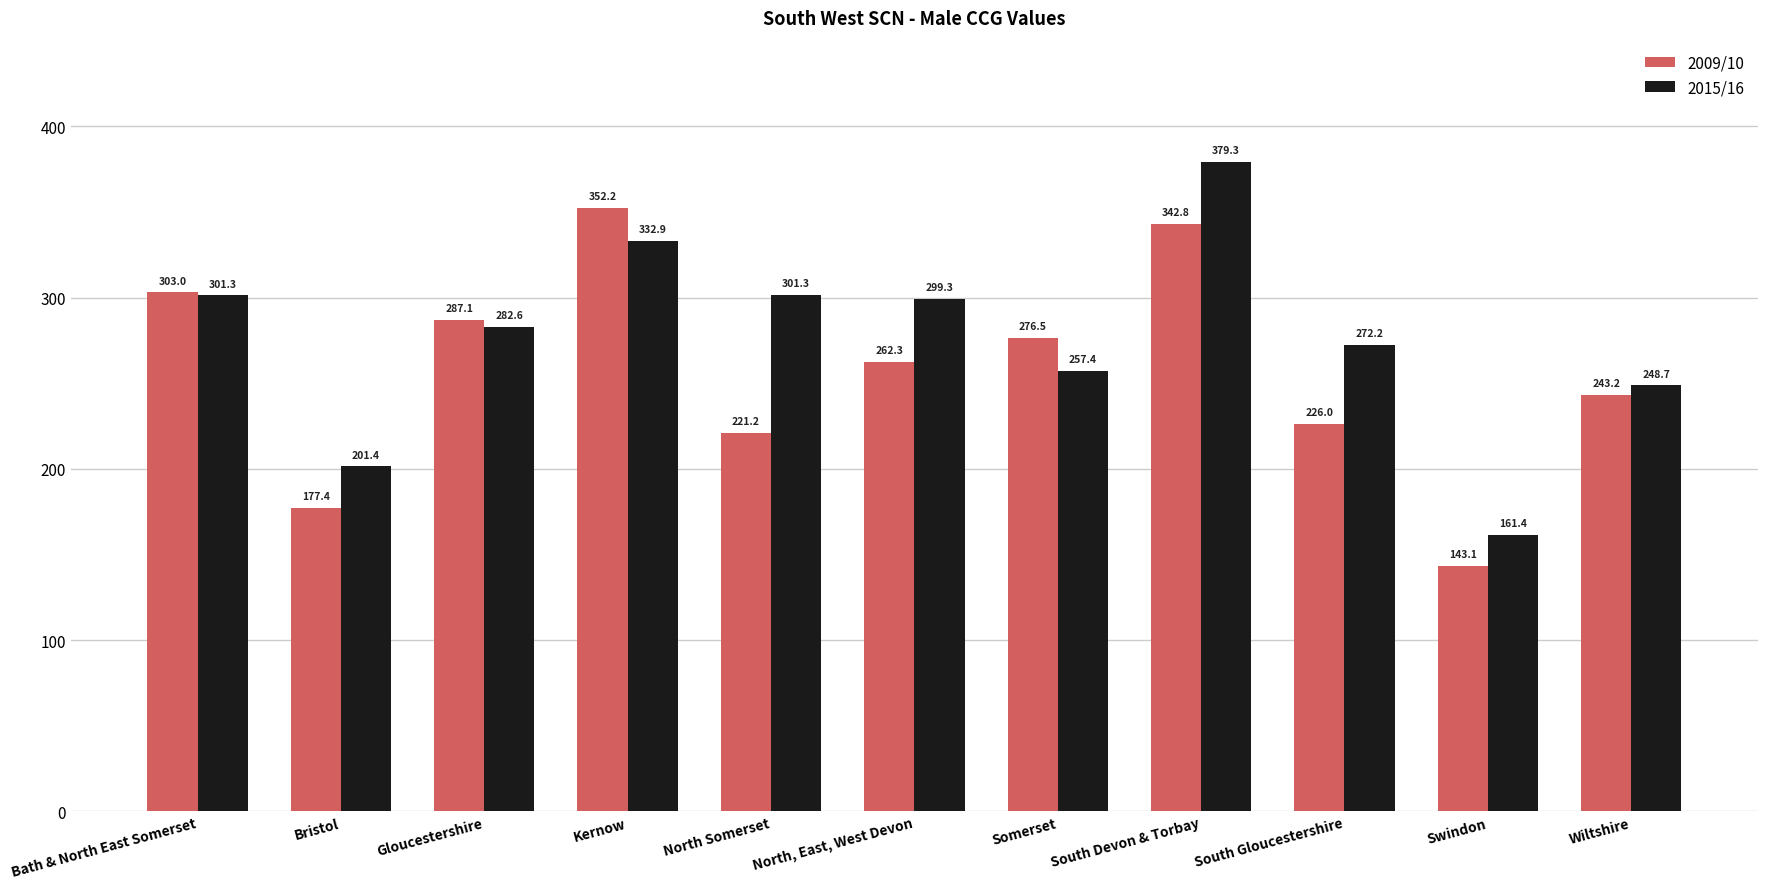

What is the difference between the second highest and second lowest values in the 2015/16 series?

131.4